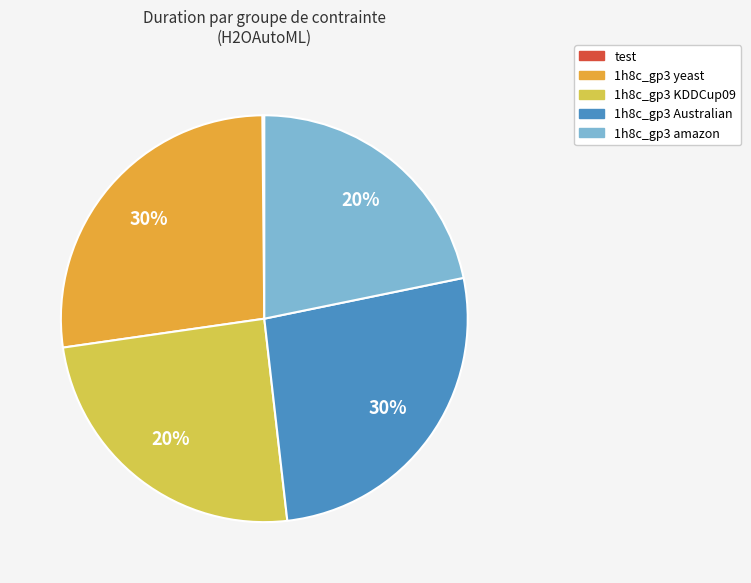

True or false: 23 accounts for 10% of the total.

False